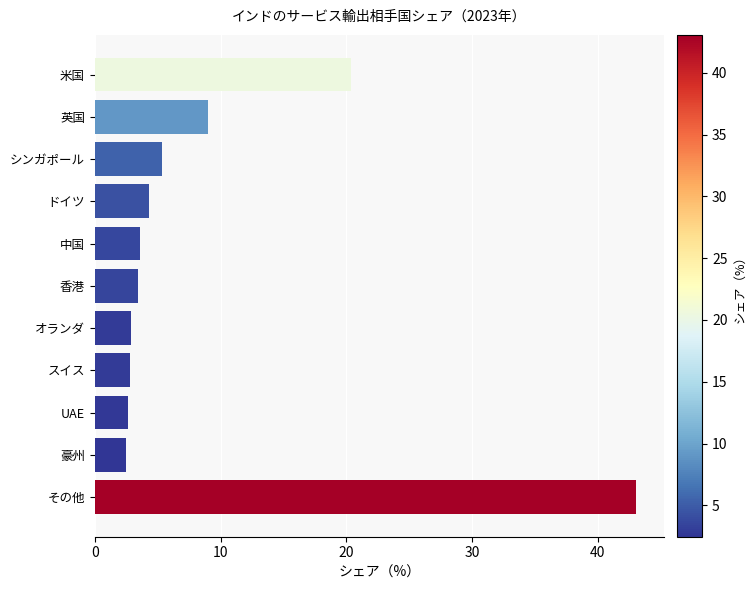

Is it true that the value at 英国 is 9.0?

True